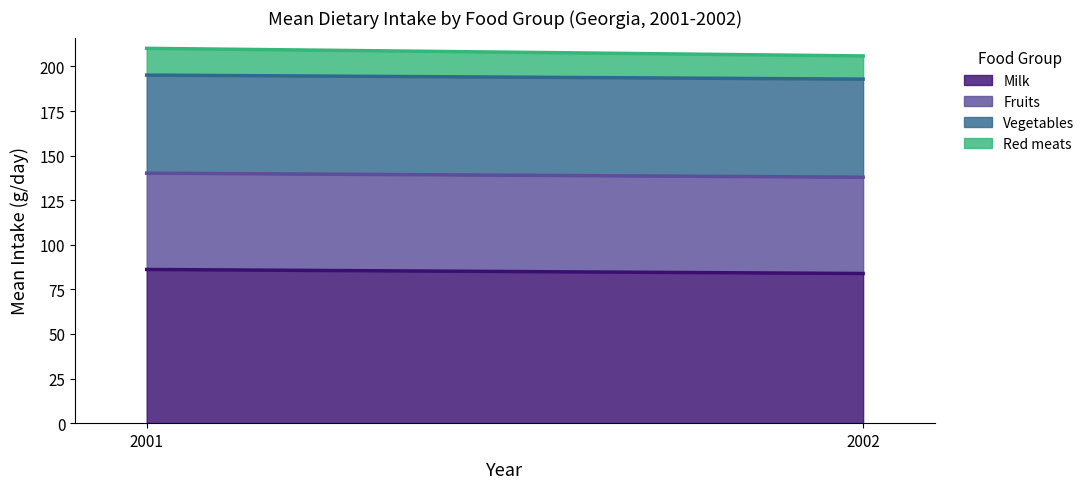

What is the maximum value shown in the chart?

86.2